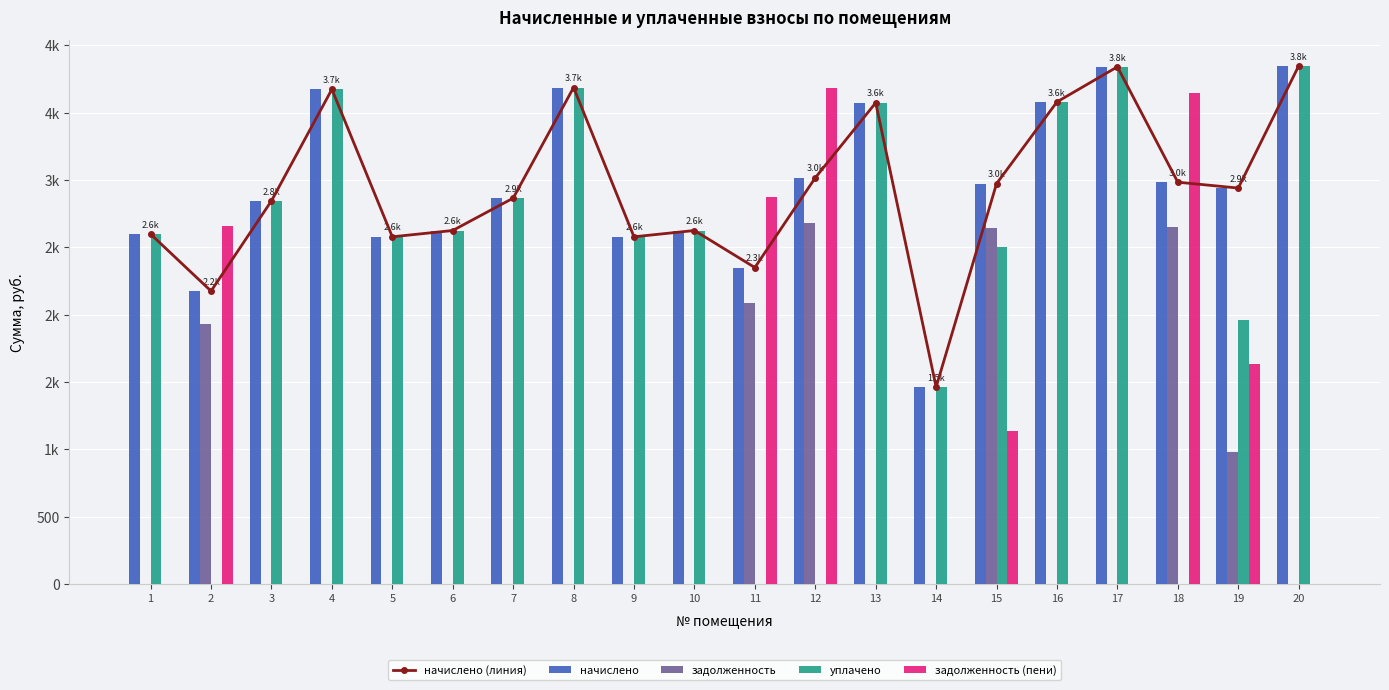

Reading left to right, transcribe all the data shown in this chart.

начислено (линия): 1=2597.3	2=2174.3	3=2844.4	4=3672.3	5=2577.3	6=2624.1	7=2864.4	8=3685.7	9=2577.3	10=2624.1	11=2349.1	12=3015.5	13=3572.2	14=1462.2	15=2971.9	16=3578.8	17=3839.3	18=2982.8	19=2939.1	20=3845.9
начислено: 1=2597.3	2=2174.3	3=2844.4	4=3672.3	5=2577.3	6=2624.1	7=2864.4	8=3685.7	9=2577.3	10=2624.1	11=2349.1	12=3015.5	13=3572.2	14=1462.2	15=2971.9	16=3578.8	17=3839.3	18=2982.8	19=2939.1	20=3845.9
задолженность: 1=0.0	2=1932.7	3=0.0	4=0.0	5=0.0	6=0.0	7=0.0	8=0.0	9=0.0	10=0.0	11=2088.1	12=2680.5	13=0.0	14=0.0	15=2641.7	16=0.0	17=0.0	18=2651.4	19=979.7	20=0.0
уплачено: 1=2597.3	2=0.0	3=2844.4	4=3672.3	5=2577.3	6=2624.1	7=2864.4	8=3685.7	9=2577.3	10=2624.1	11=0.0	12=0.0	13=3572.2	14=1462.2	15=2500.0	16=3578.8	17=3839.3	18=0.0	19=1959.4	20=3845.9
задолженность (пени): 1=0.0	2=2657.5	3=0.0	4=0.0	5=0.0	6=0.0	7=0.0	8=0.0	9=0.0	10=0.0	11=2871.1	12=3685.7	13=0.0	14=0.0	15=1132.3	16=0.0	17=0.0	18=3645.6	19=1632.8	20=0.0